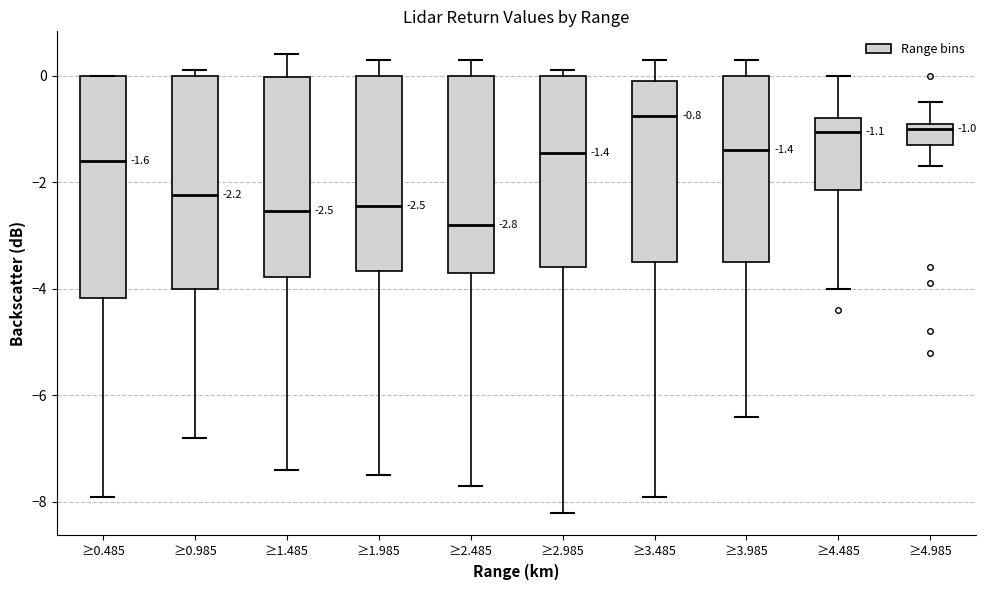

Which box's median line is the lowest?

≥2.485